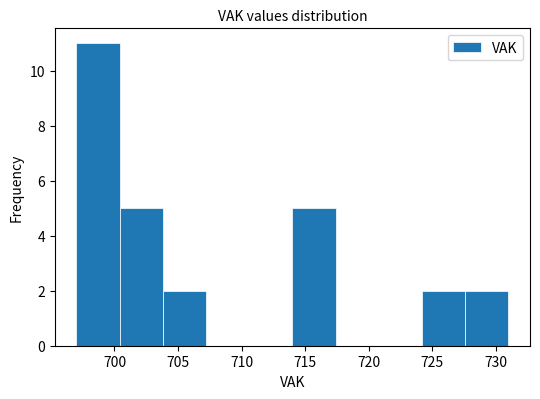

Reading left to right, list every bar in this chart as the range it spans on the x-axis followed by its height. Neither the bar edges nor the heights are printed on the chart, so give them approximately, as read against the axes.

697.0 to 700.4: 11
700.4 to 703.8: 5
703.8 to 707.2: 2
707.2 to 710.6: 0
710.6 to 714.0: 0
714.0 to 717.4: 5
717.4 to 720.8: 0
720.8 to 724.2: 0
724.2 to 727.6: 2
727.6 to 731.0: 2